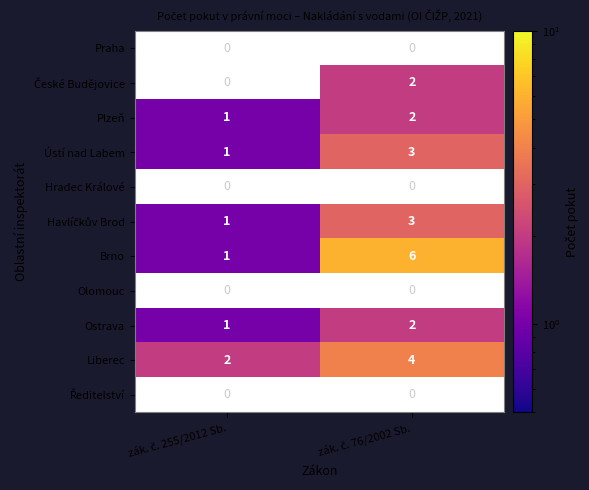

What is the difference between the maximum and minimum values in the Brno series?

5